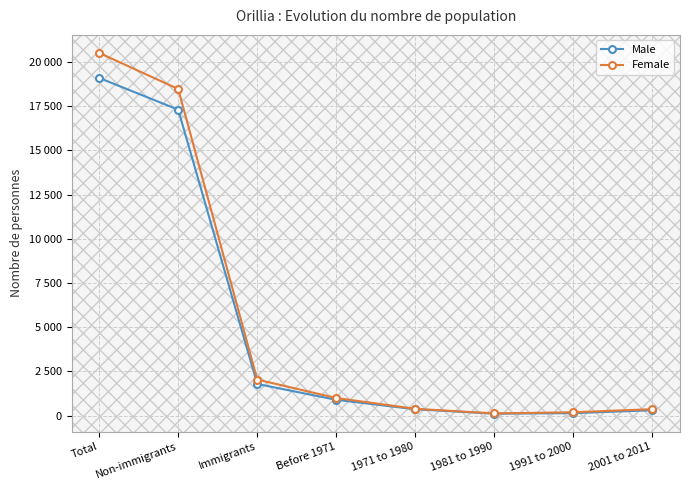

Where does the Male series first go above 890?

Total